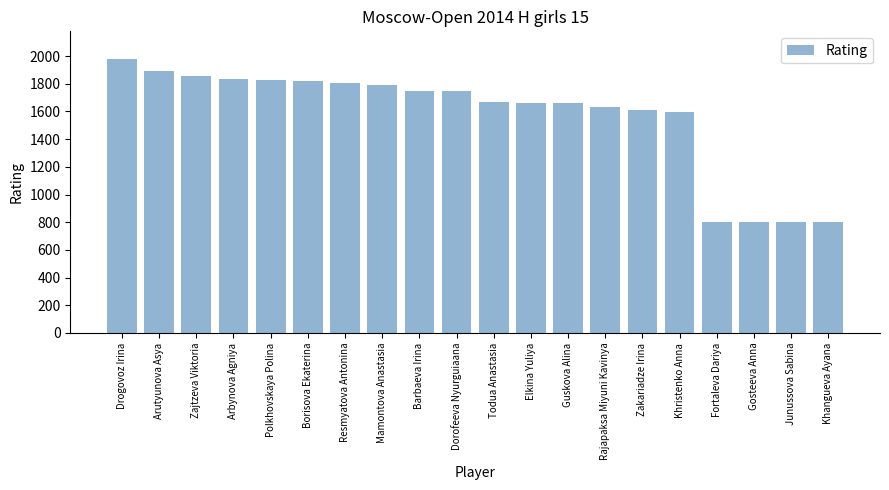

What is the sum of the values at Dorofeeva Nyurguiaana and Khangueva Ayana?

2546